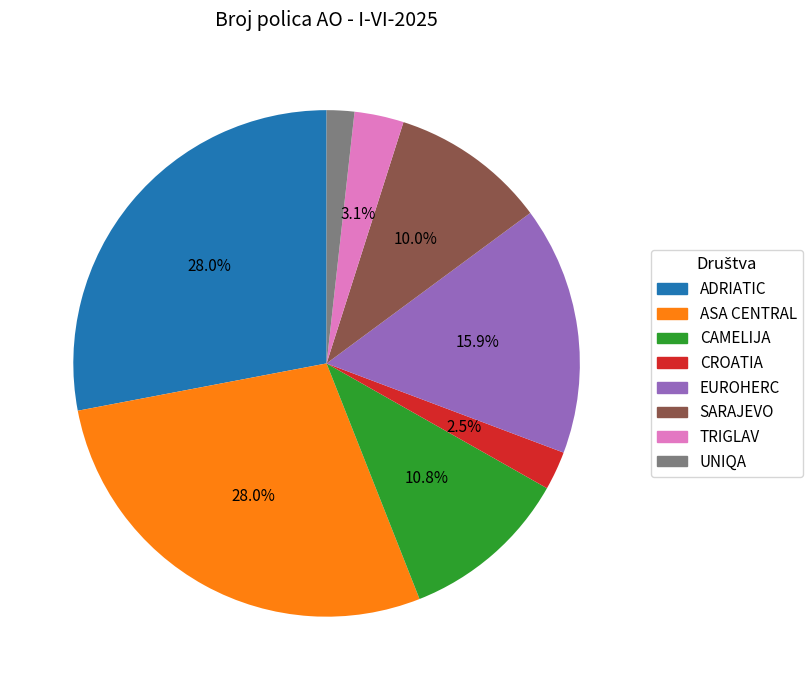

The ADRIATIC slice represents 28% of the pie. True or false?

True